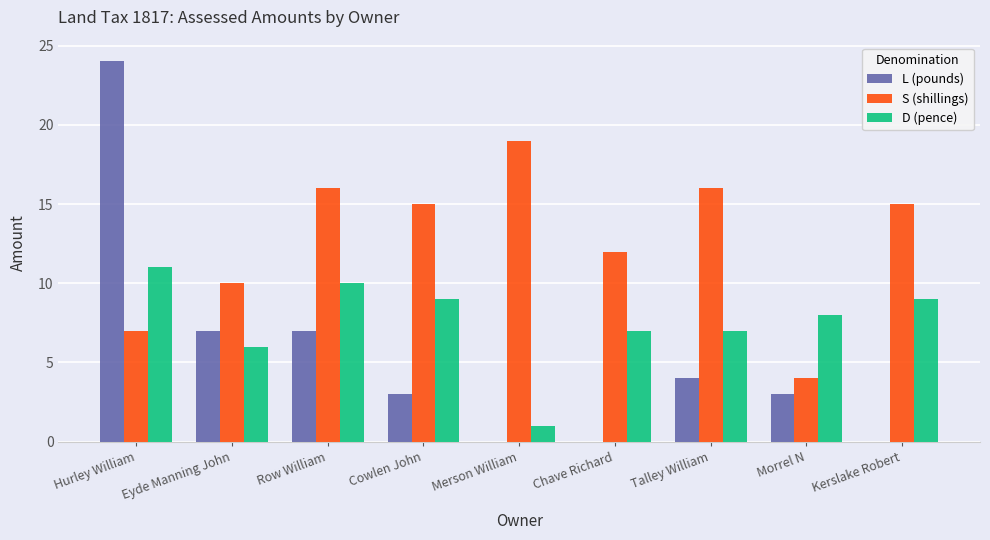

Which series has the largest total across all categories?

S (shillings)